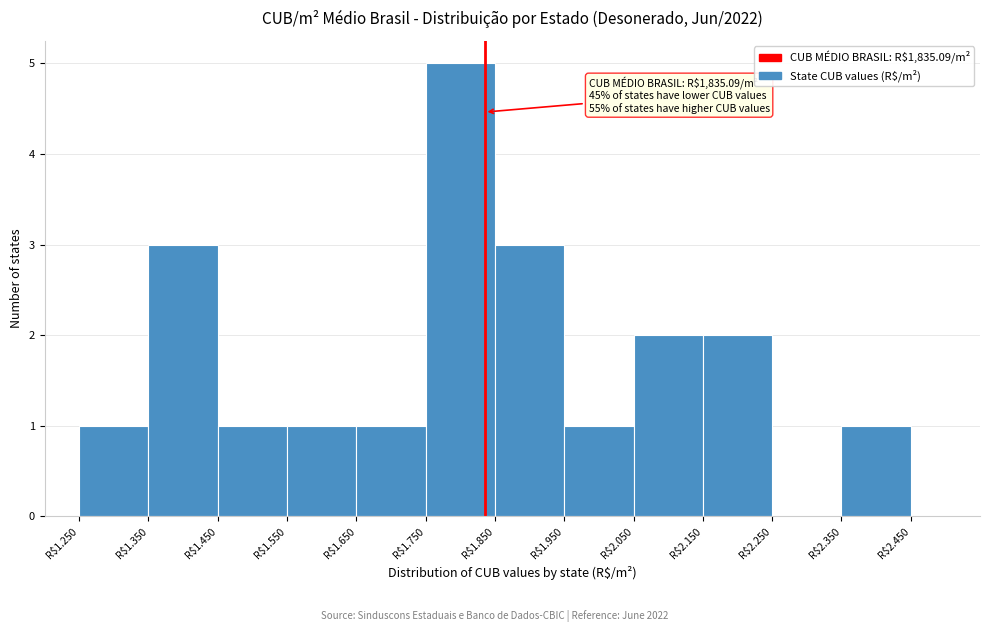

The chart shows a value of 0 at R$1.250. True or false?

False